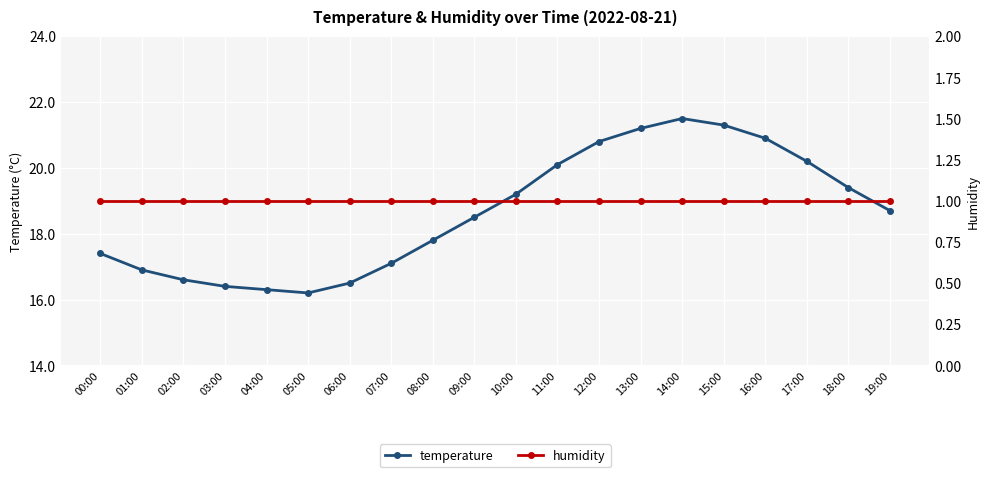

Reading left to right, transcribe all the data shown in this chart.

temperature: 17.4	16.9	16.6	16.4	16.3	16.2	16.5	17.1	17.8	18.5	19.2	20.1	20.8	21.2	21.5	21.3	20.9	20.2	19.4	18.7
humidity: 1.0	1.0	1.0	1.0	1.0	1.0	1.0	1.0	1.0	1.0	1.0	1.0	1.0	1.0	1.0	1.0	1.0	1.0	1.0	1.0